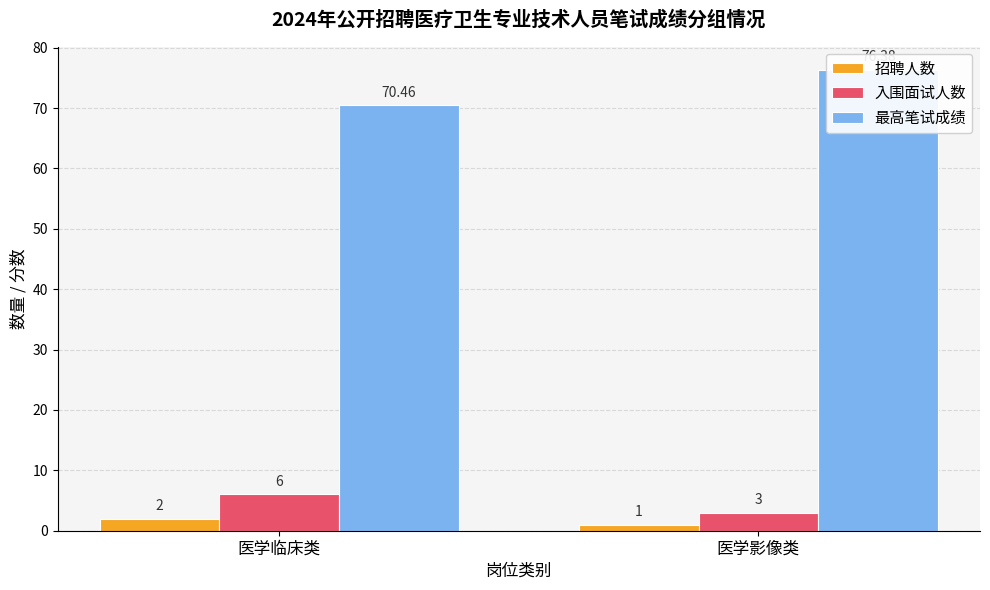

Reading left to right, extract all data points from this chart.

招聘人数: 医学临床类=2.0	医学影像类=1.0
入围面试人数: 医学临床类=6.0	医学影像类=3.0
最高笔试成绩: 医学临床类=70.5	医学影像类=76.4